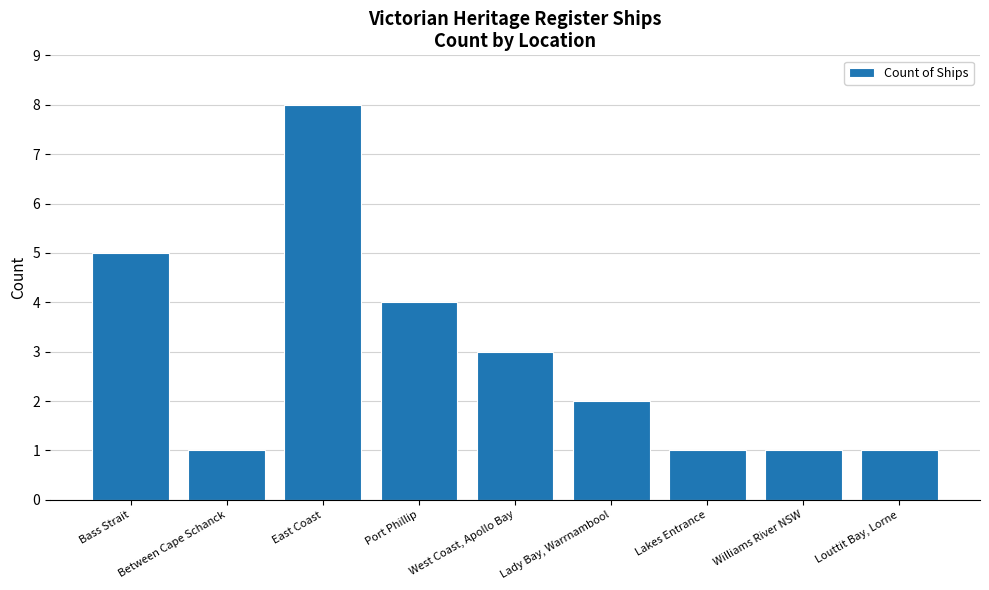

What is the value of the 1st bar from the left?

5